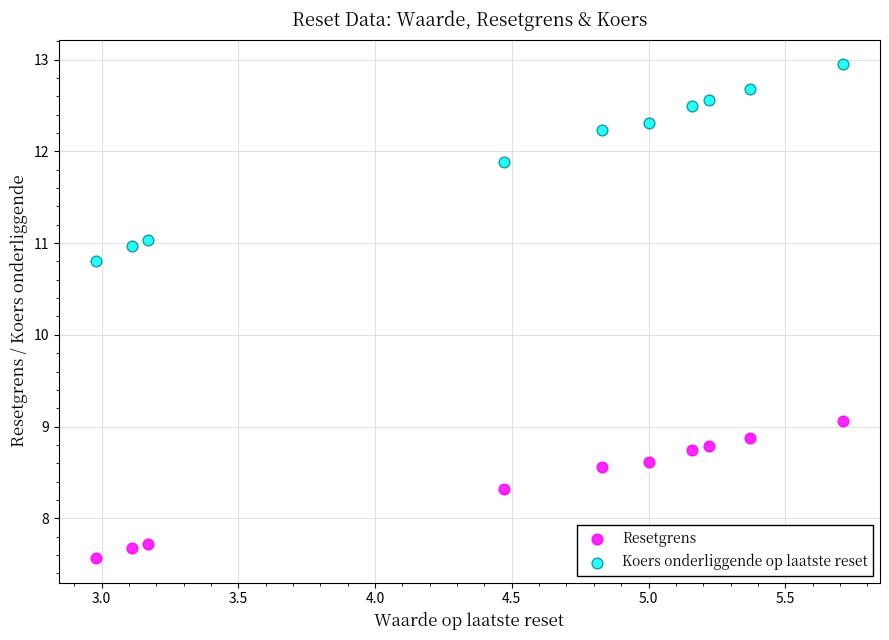

Which series has the largest Y range (max minus min)?

Koers onderliggende op laatste reset